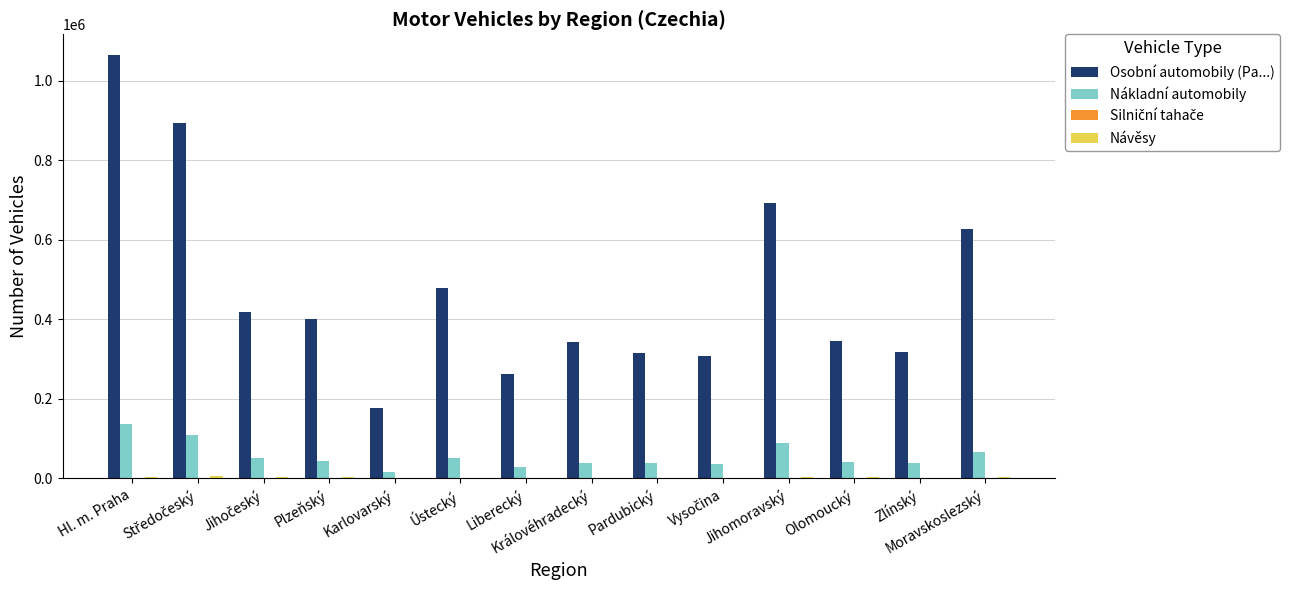

What is the sum of all Osobní automobily (Pa...) values?

6638172